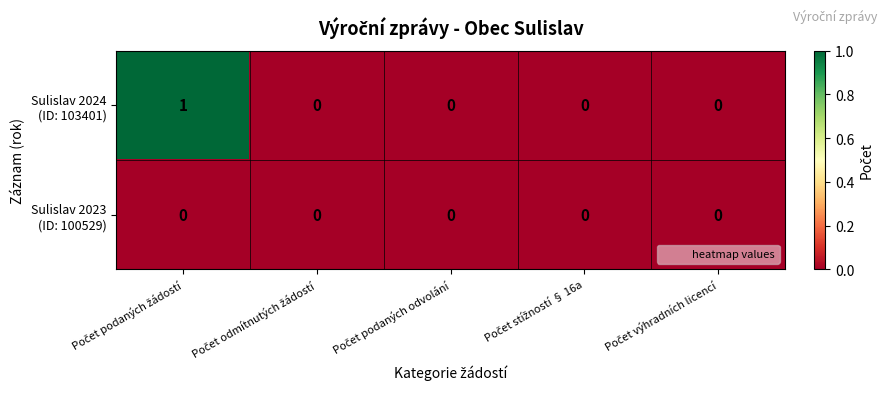

How many distinct data groups are displayed?

2